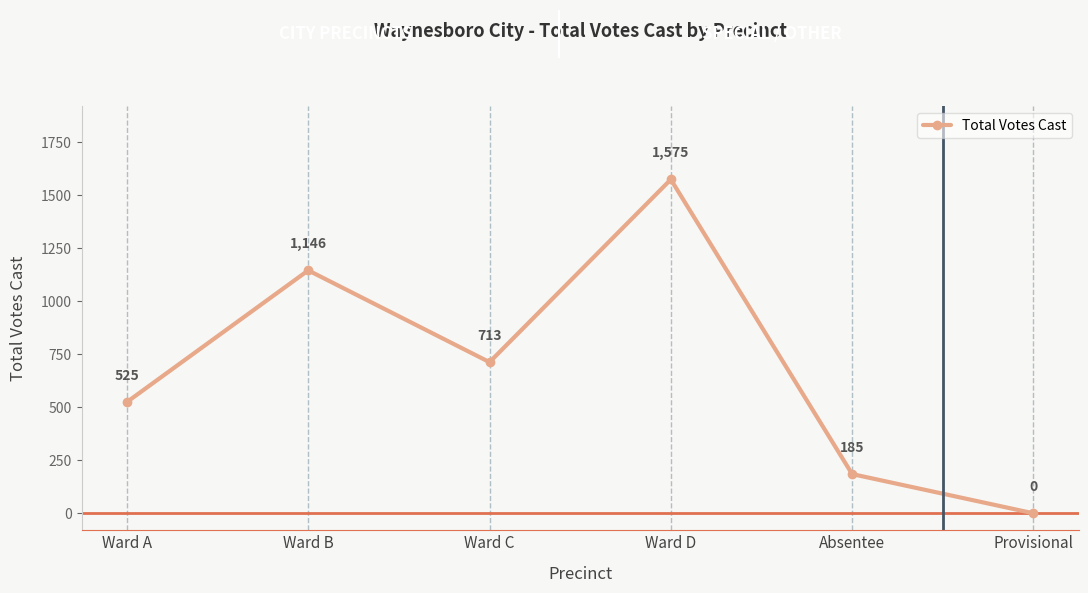

What is the change in value from Ward A to Ward D?

+1050